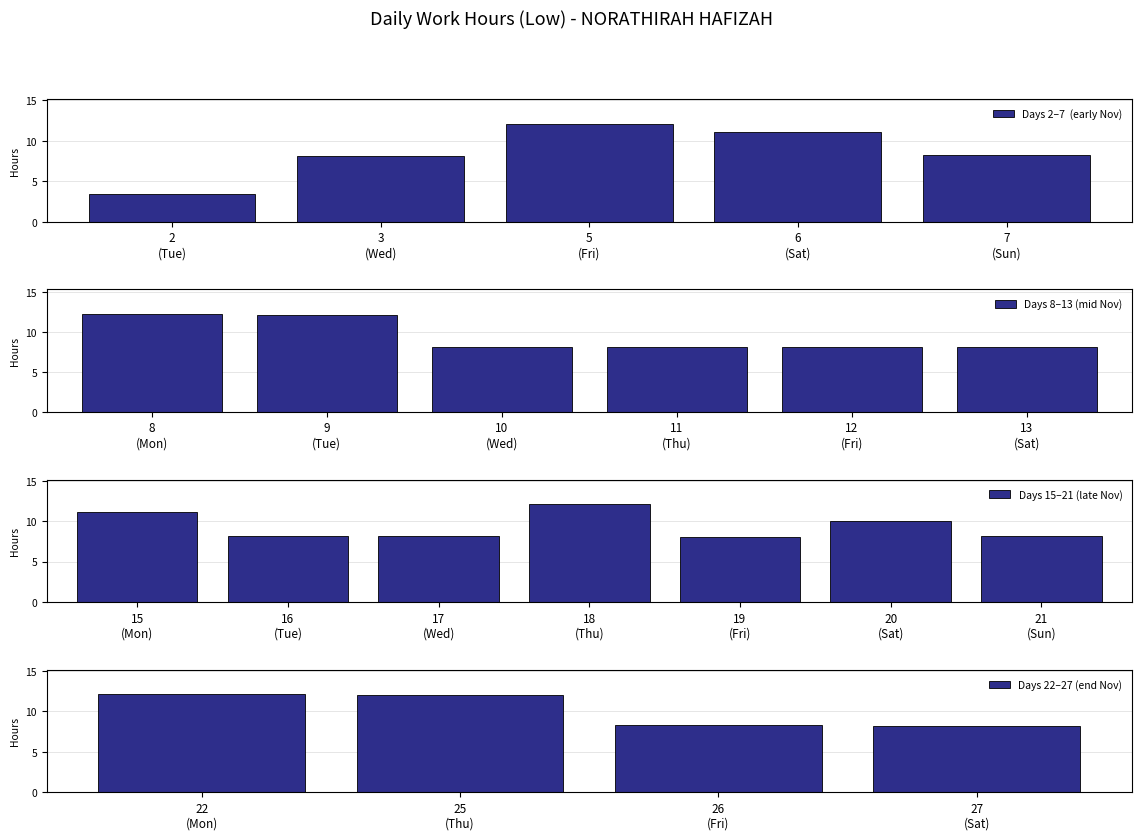

Is it true that the value at 20 is 2.1?

False